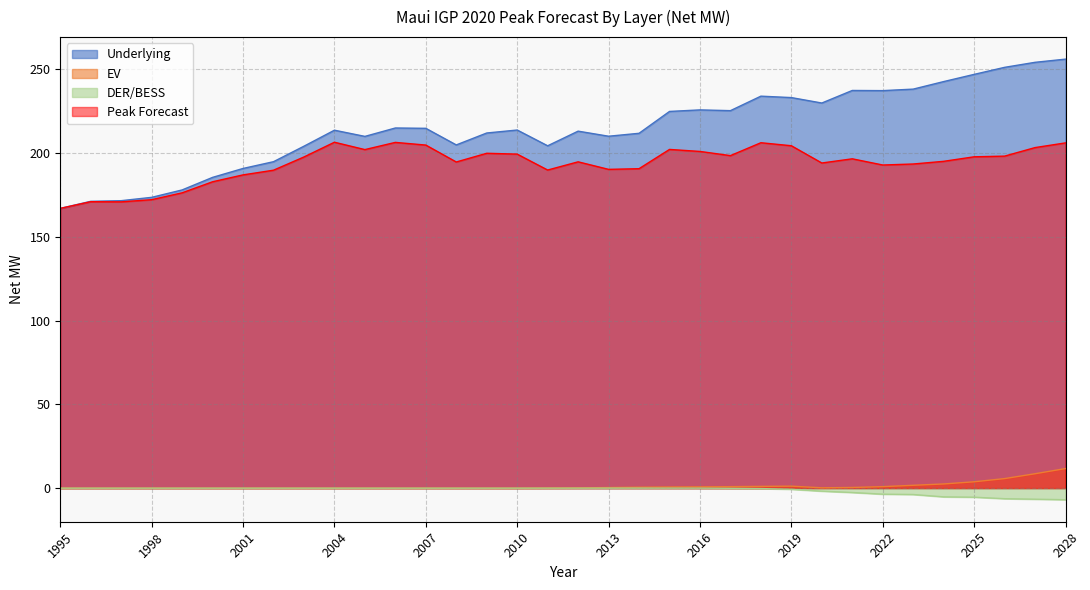

What is the difference between the second highest and second lowest values in the DER/BESS series?

6.6